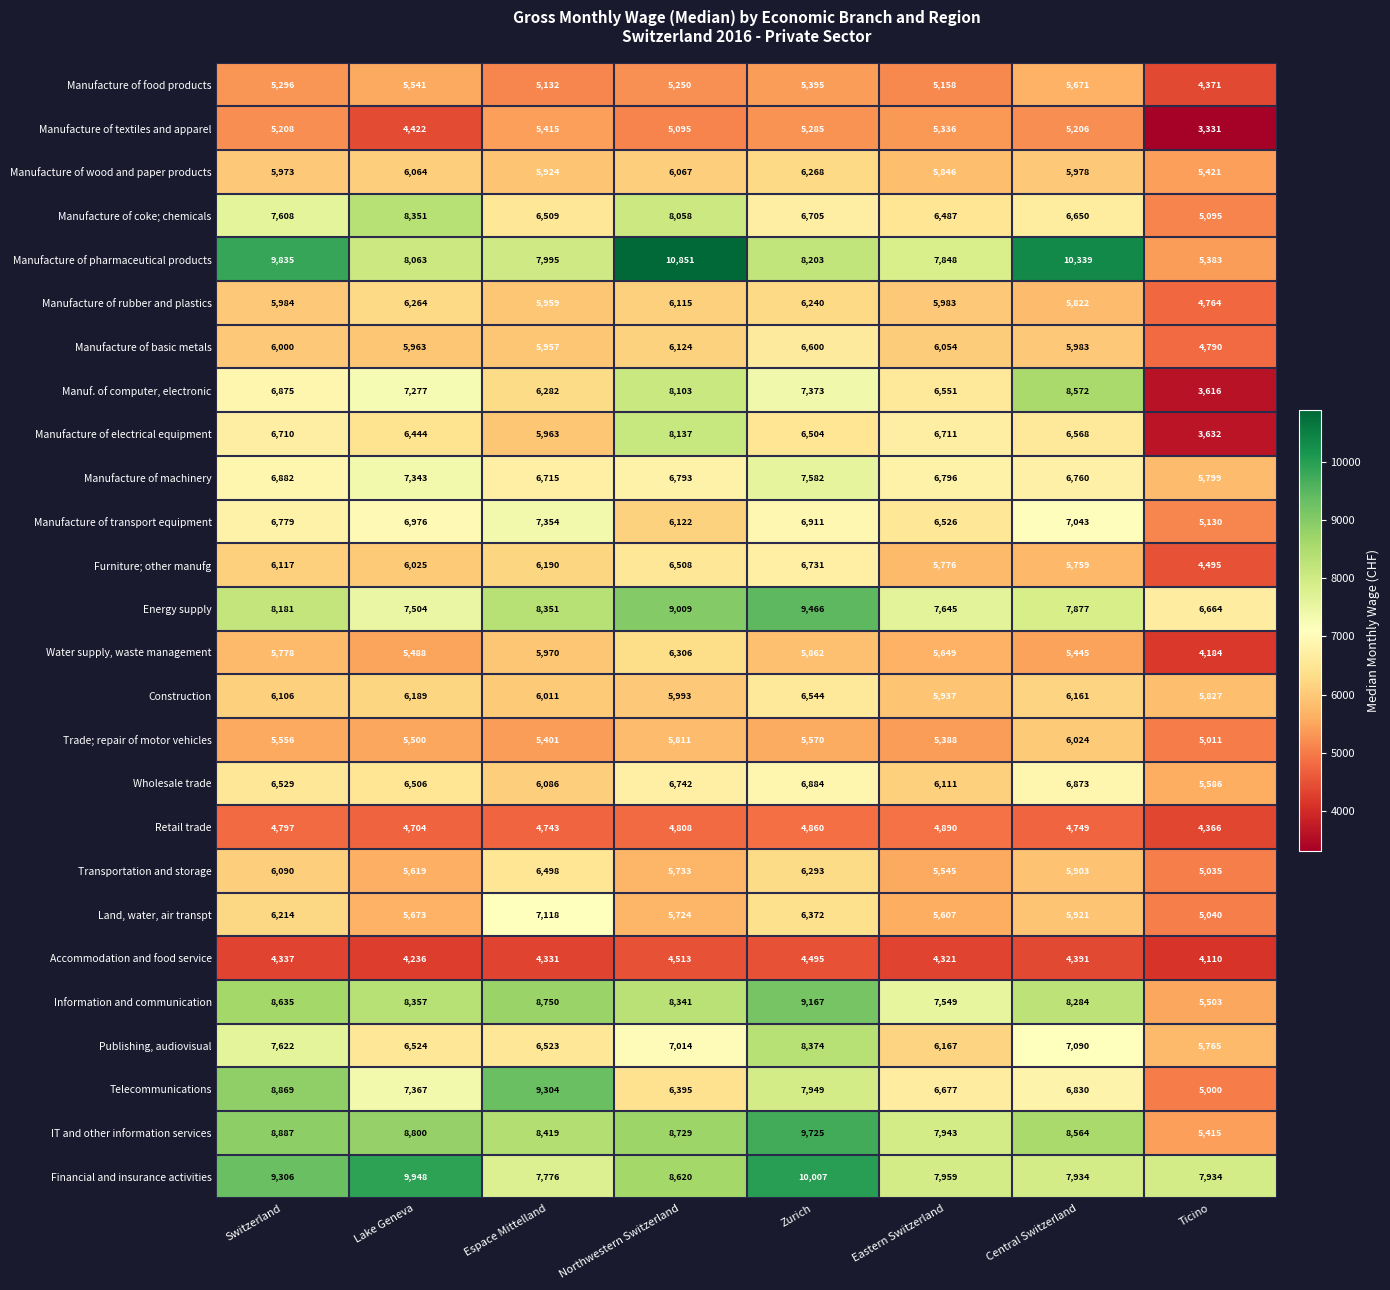

True or false: Furniture; other manufg has a value of 4495 at Ticino.

True